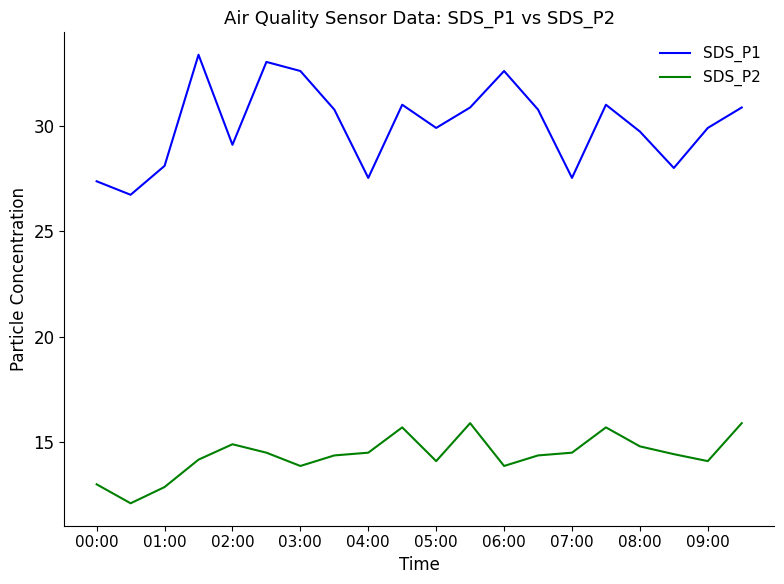

True or false: SDS_P2 and SDS_P1 cross at least once.

False